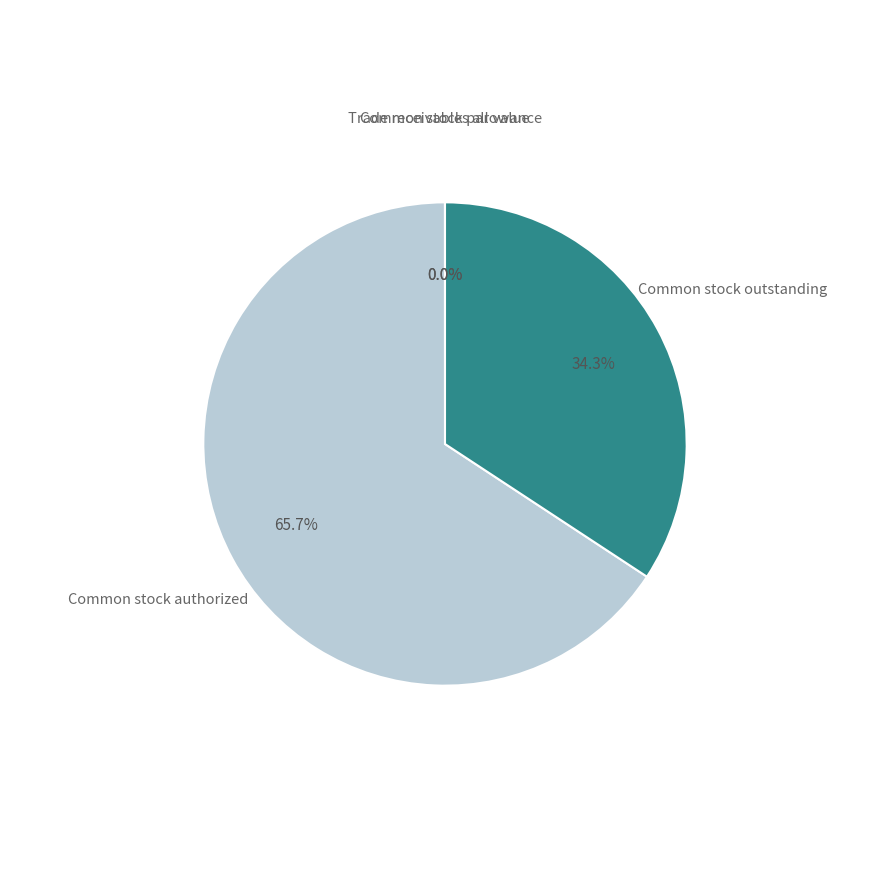

How much of the chart is everything except Common stock outstanding?

65.7%